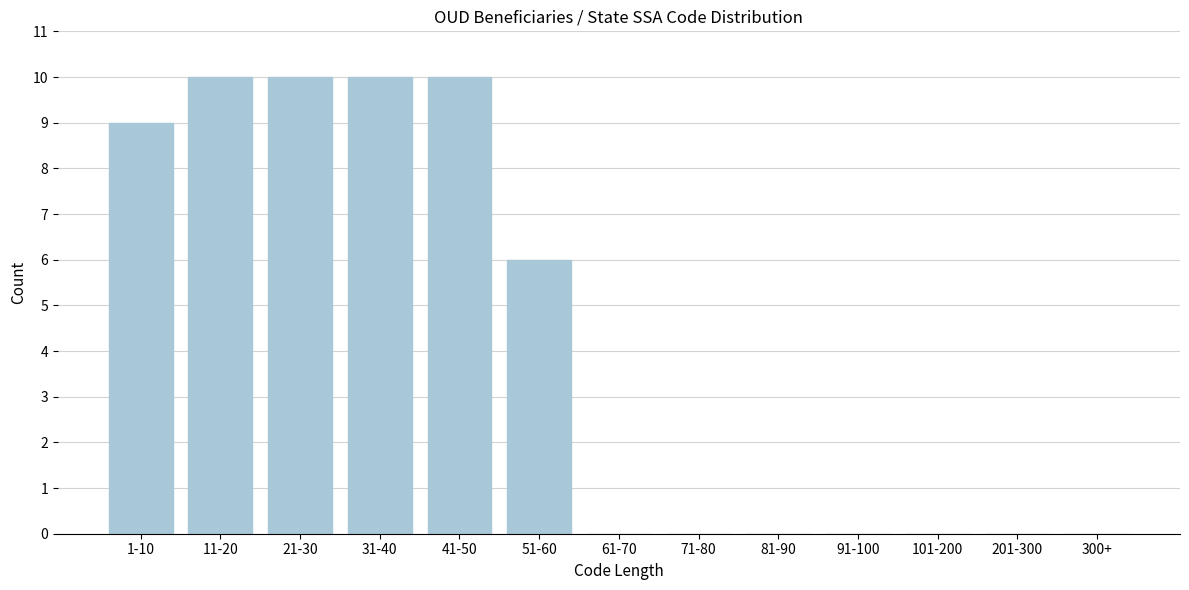

Reading left to right, transcribe all the data shown in this chart.

1-10=9	11-20=10	21-30=10	31-40=10	41-50=10	51-60=6	61-70=0	71-80=0	81-90=0	91-100=0	101-200=0	201-300=0	300+=0